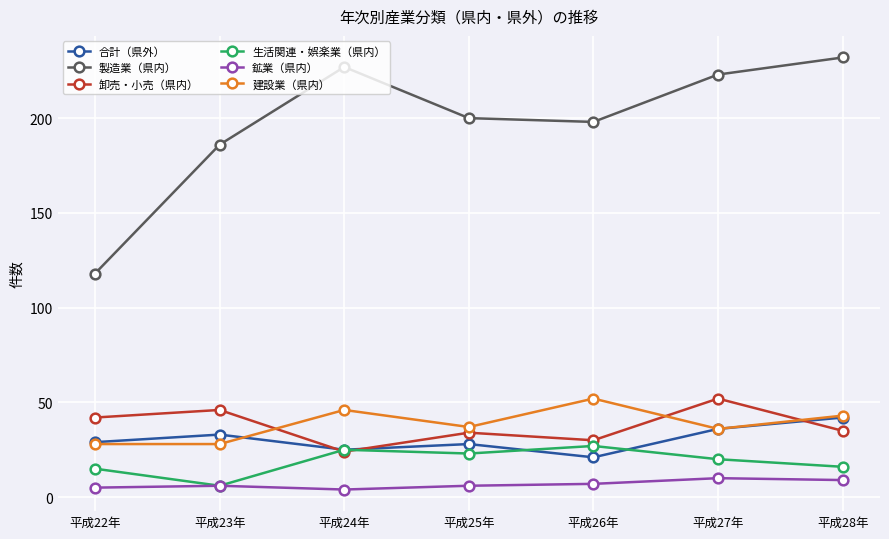

Which series changed the most between 平成22年 and 平成28年?

製造業（県内）